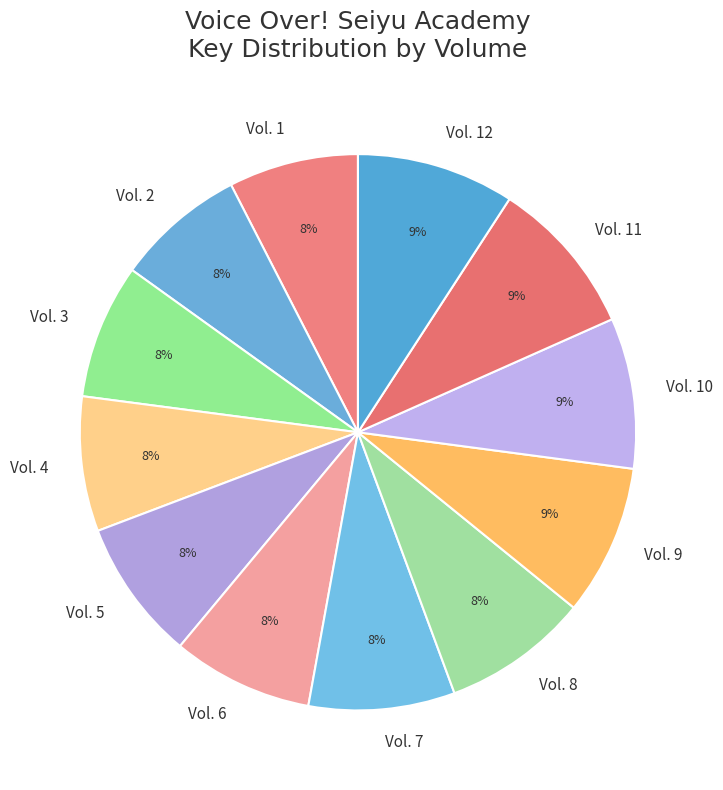

Combined, do Vol. 12 and Vol. 4 account for over 50%?

No